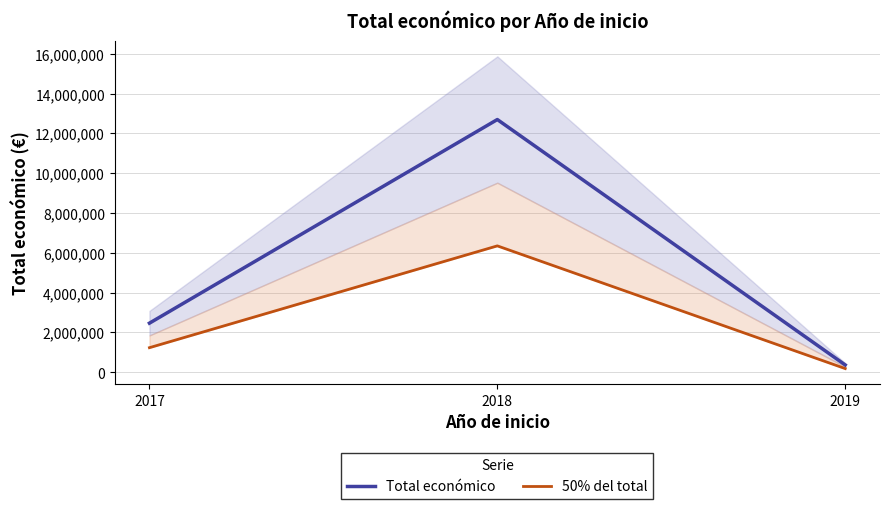

True or false: Total económico has a value of 2464572.0 at 2017.

True